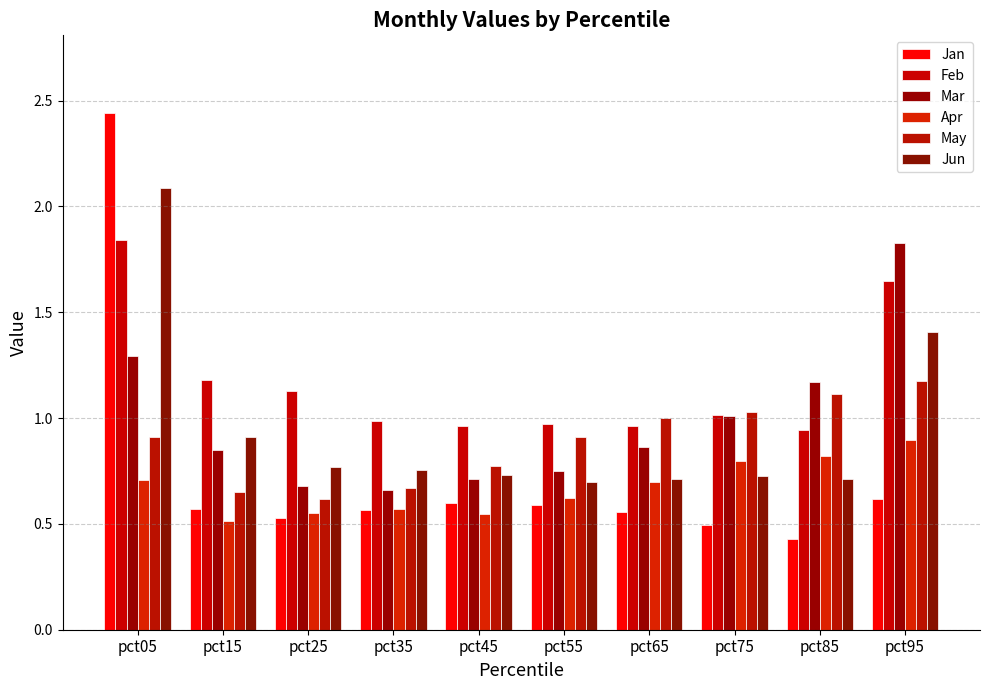

What are all the series names shown in the legend?

Jan, Feb, Mar, Apr, May, Jun